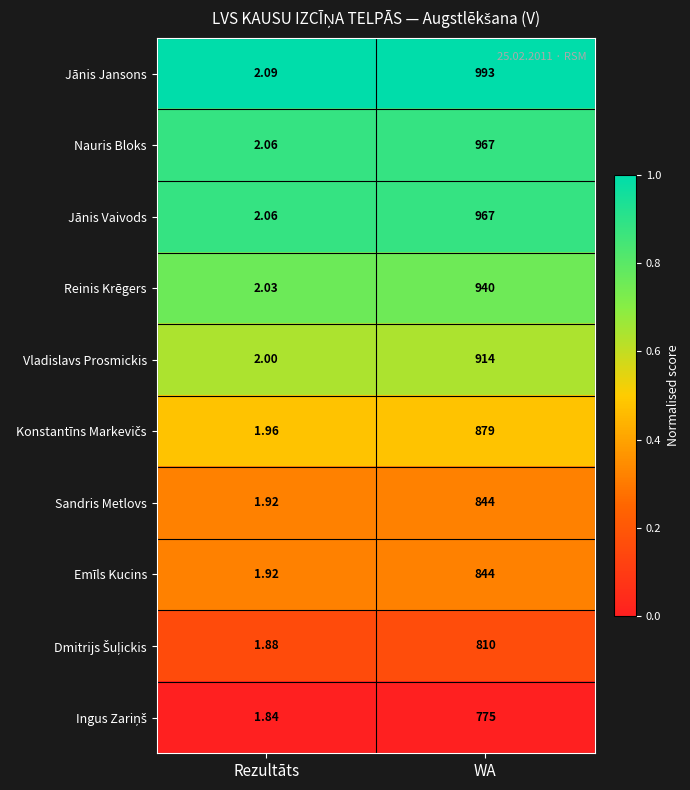

At which label is Emīls Kucins closest to 422?

Rezultāts